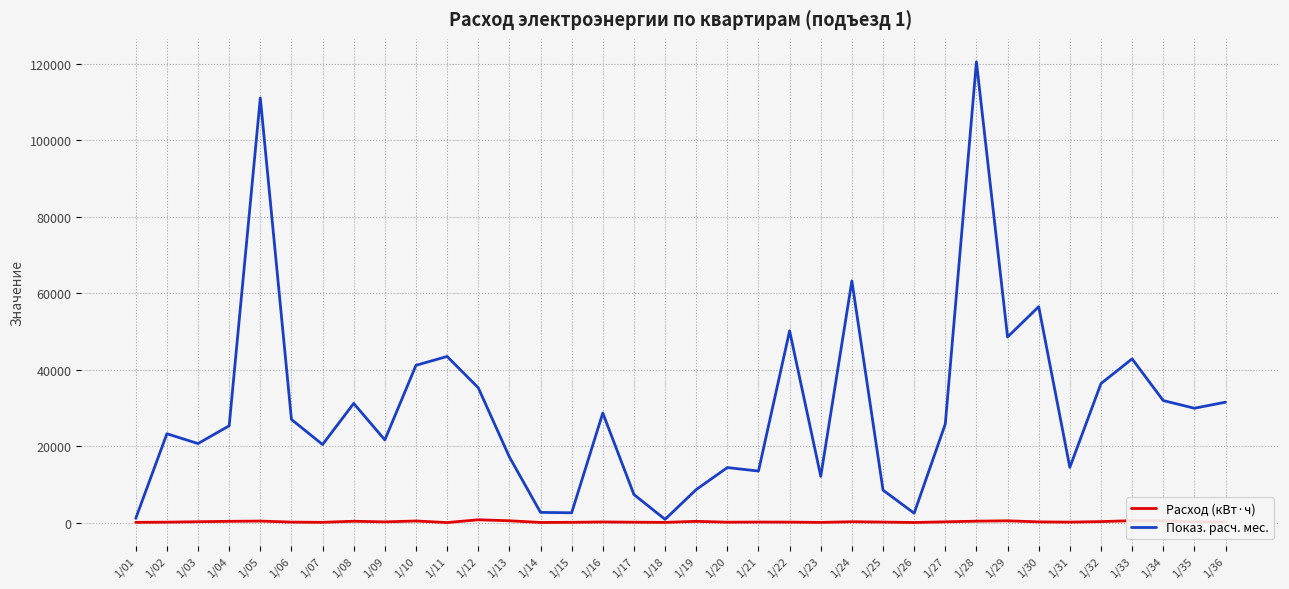

What is the difference between the Показ. расч. мес. values at 1/07 and 1/23?

8315